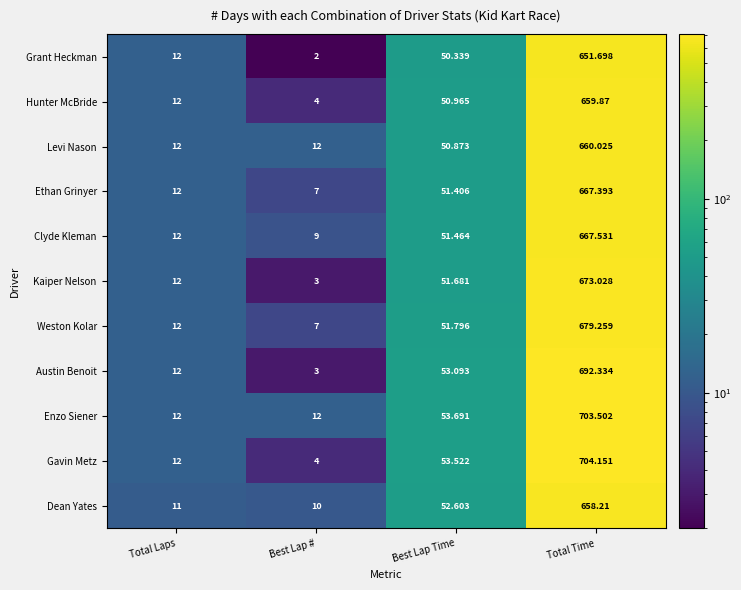

At which category does the chart reach its peak across all series?

Total Time